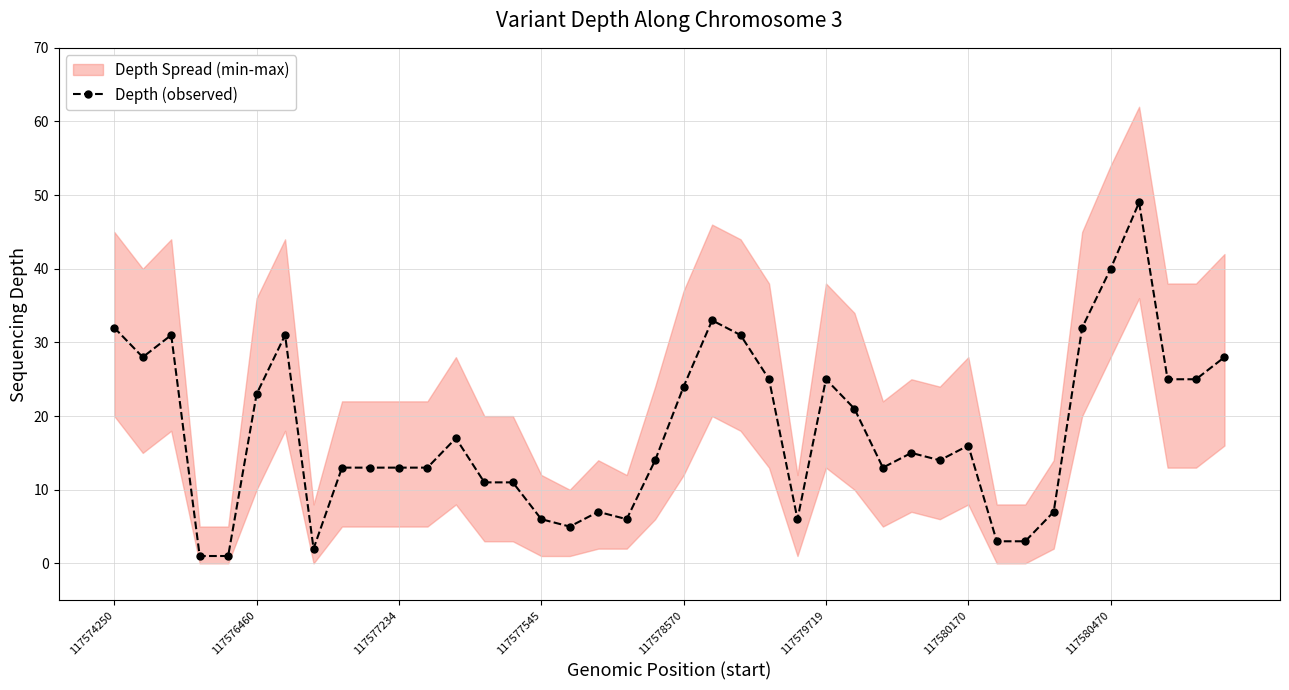

What is the difference between the second highest and minimum values?

39